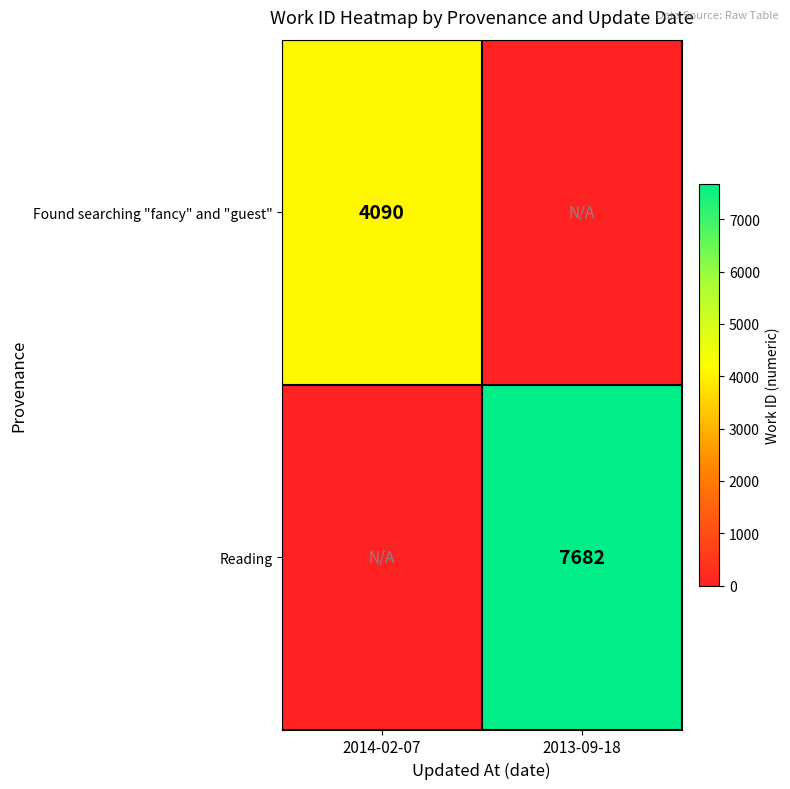

Is the value of Found searching "fancy" and "guest" at 2014-02-07 greater than the value of Reading at 2013-09-18?

No